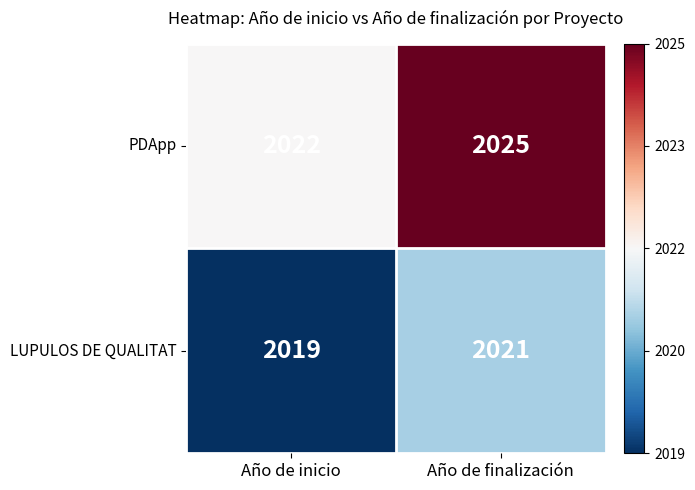

What is the smallest value displayed?

2019